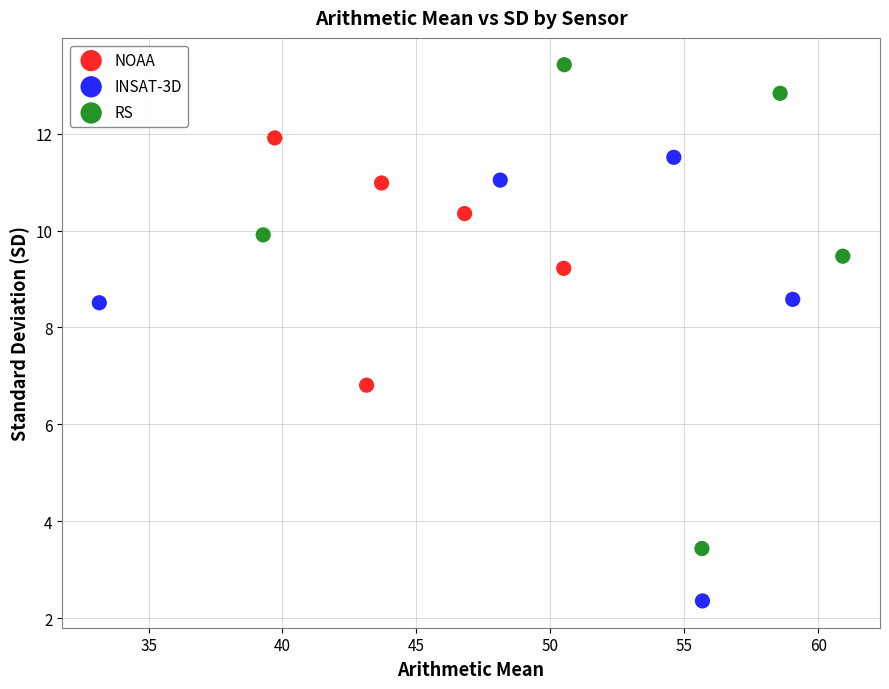

Which series has the widest spread of Y values?

RS